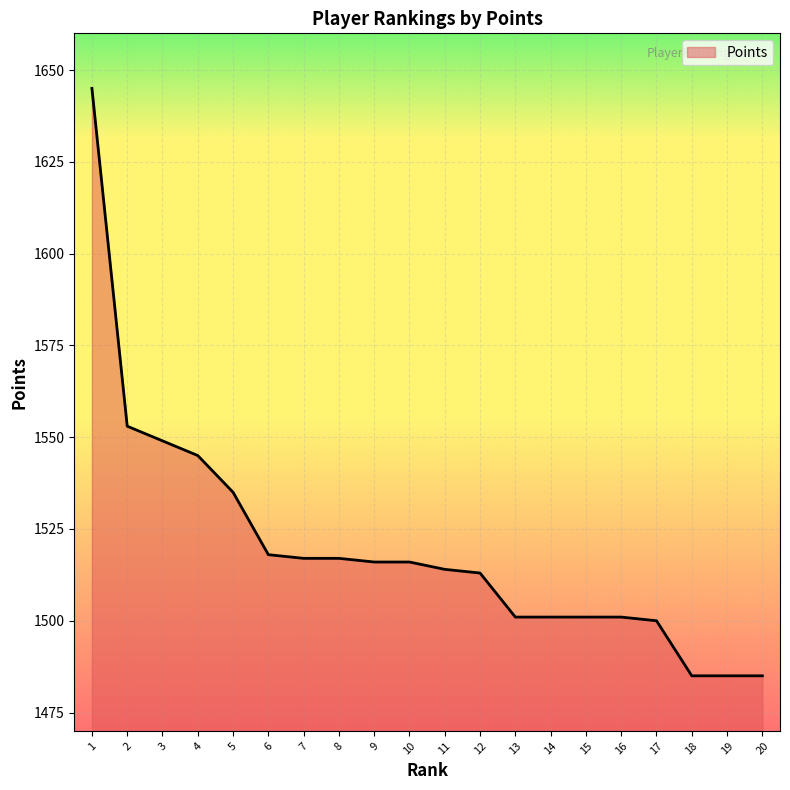

The value at 1 is 1645. True or false?

True